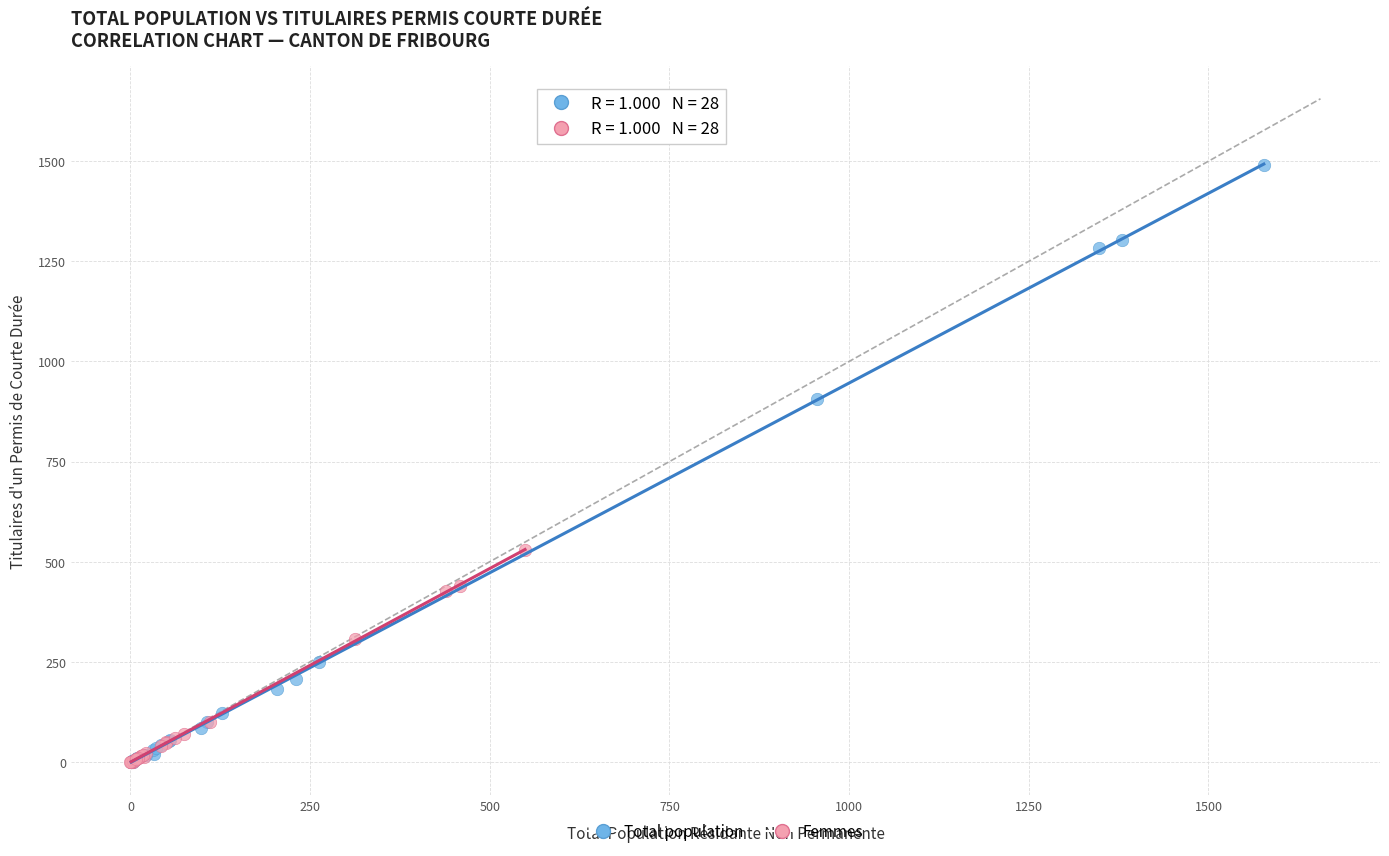

Which series has the largest Y range (max minus min)?

Total population